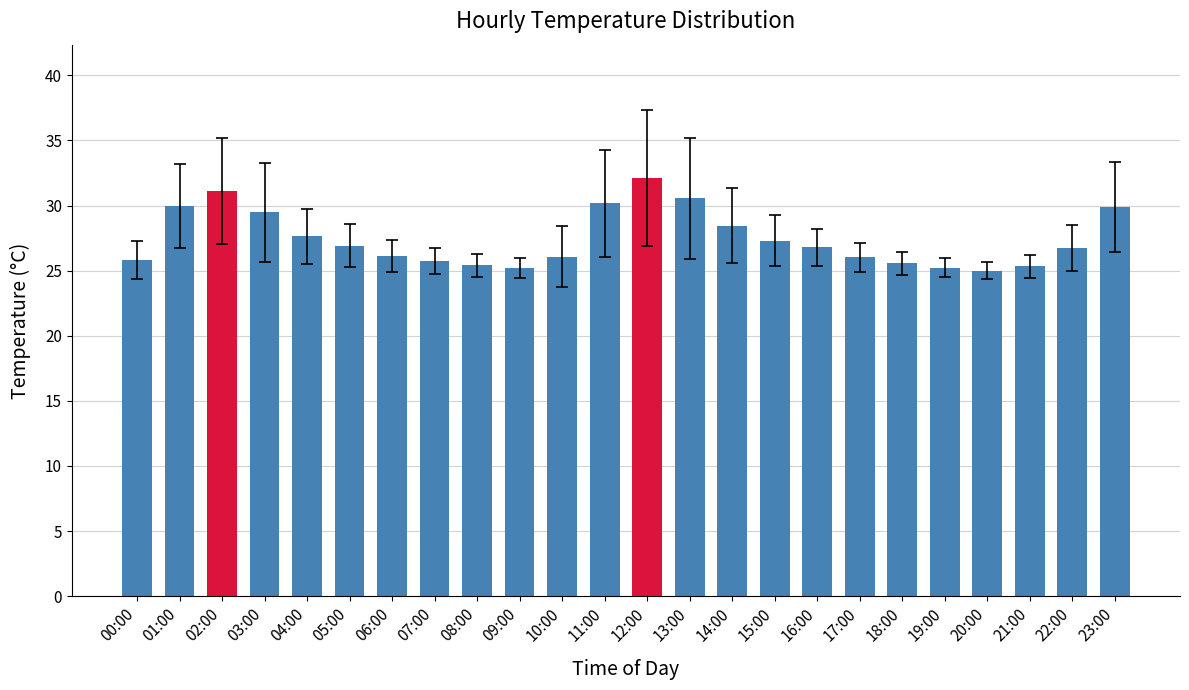

What is the value of the 18th bar from the left?

26.0